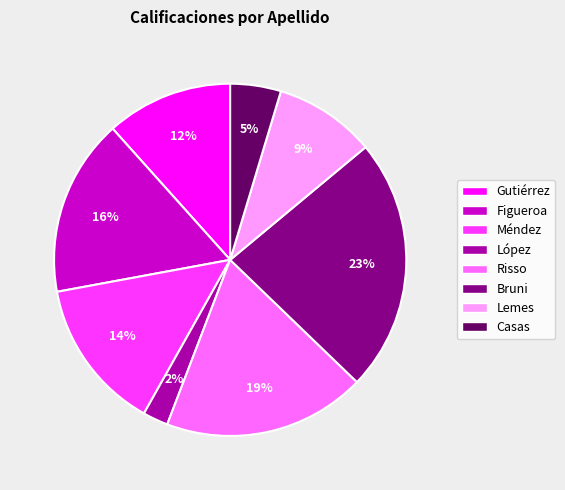

Which category has the biggest portion of the pie?

Bruni